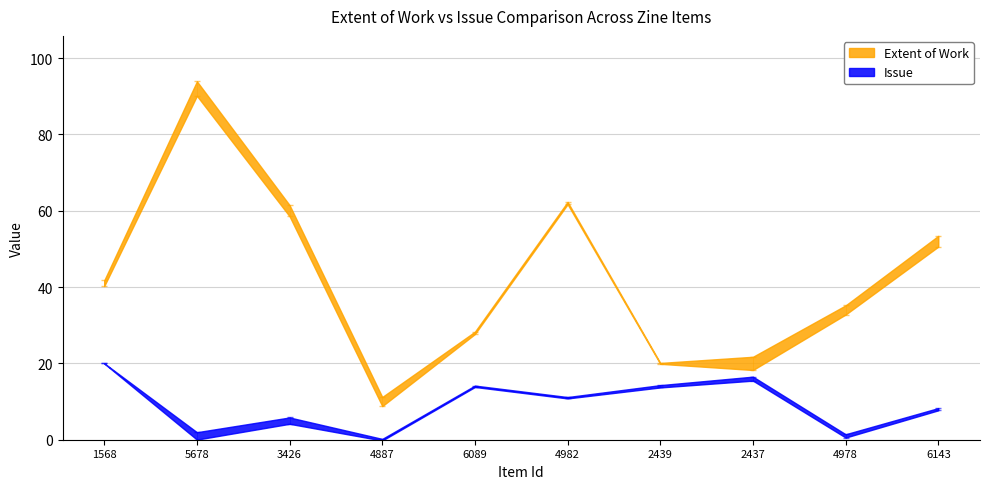

True or false: Issue has more than 0 points higher than both neighbors.

True